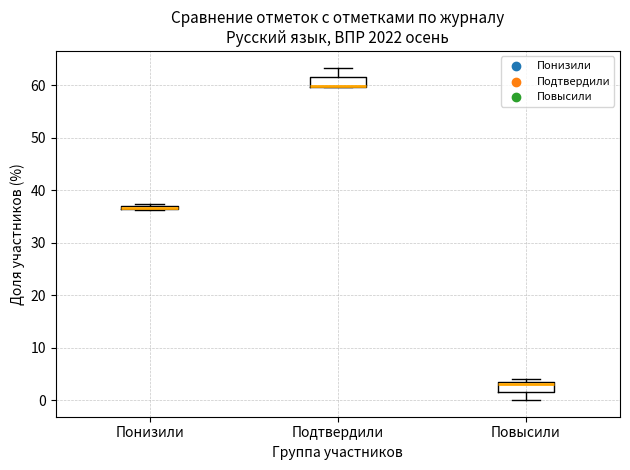

Where is the upper edge of the box for Подтвердили on the y-axis? The values are not printed on the chart, so give them approximately, as read against the axis.

62